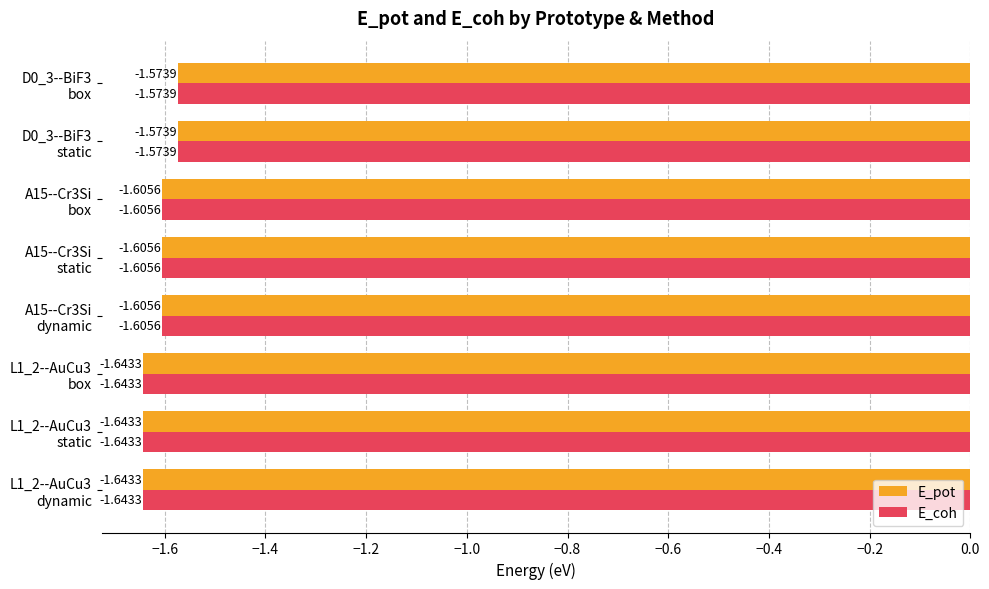

What is the sum of all E_coh values?

-12.9